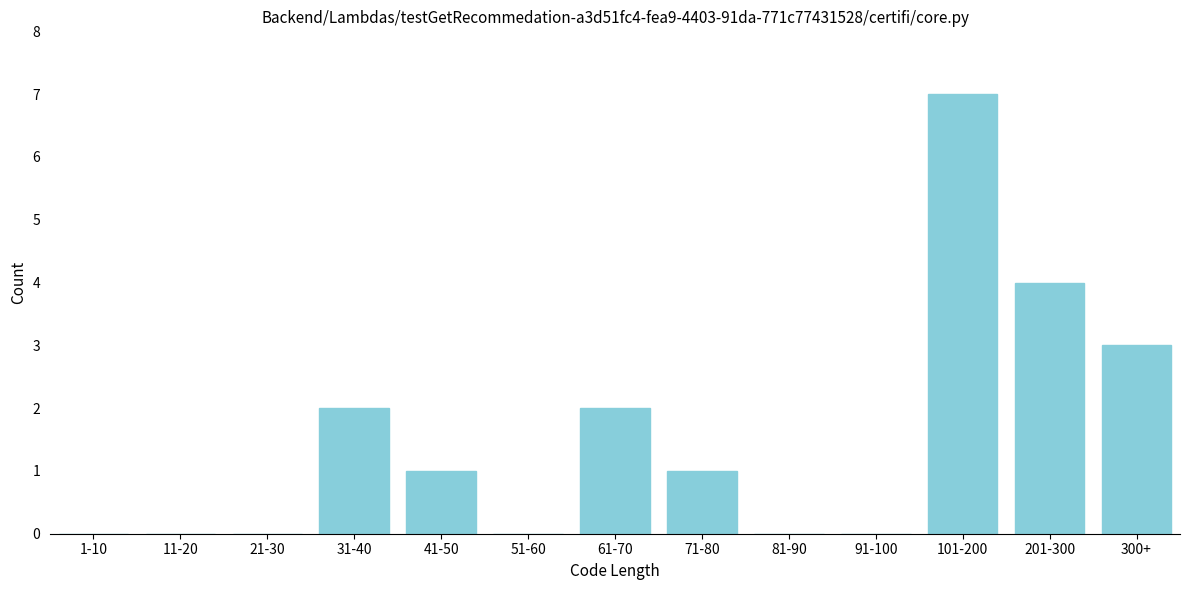

Reading left to right, what are all the values shown in this chart?

1-10=0	11-20=0	21-30=0	31-40=2	41-50=1	51-60=0	61-70=2	71-80=1	81-90=0	91-100=0	101-200=7	201-300=4	300+=3